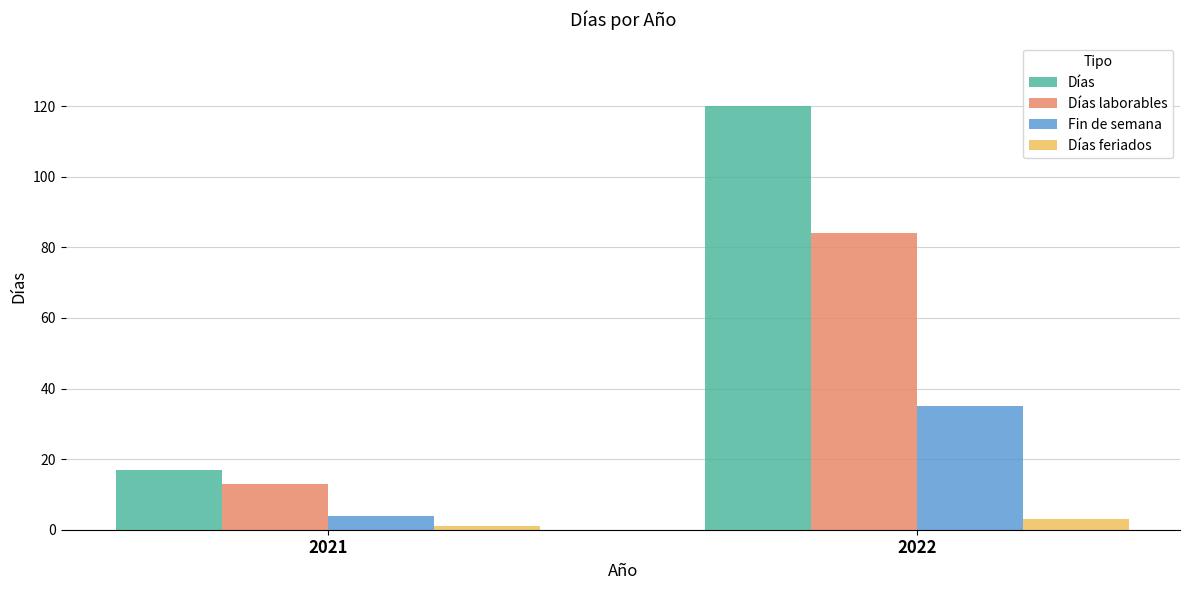

Which series changed the most between 2021 and 2022?

Días